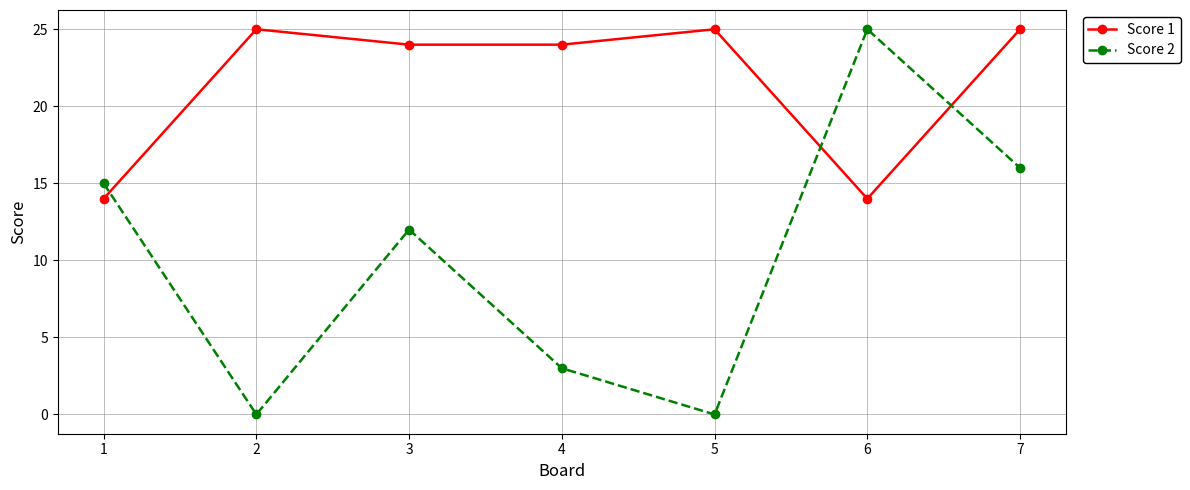

How many series are shown in this chart?

2